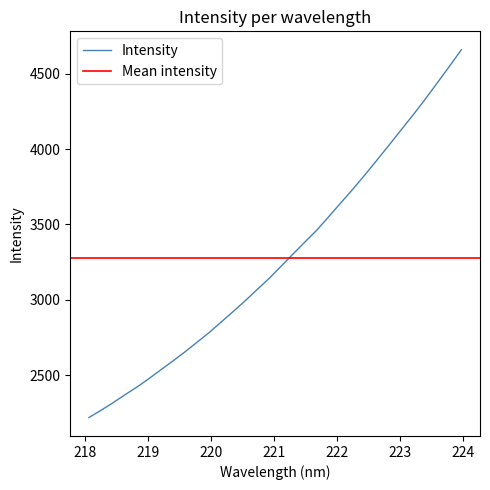

List the labels in order of value, largest first.

223.9802, 223.7895, 223.5987, 223.408, 223.2172, 223.0264, 222.8355, 222.6447, 222.4538, 222.263, 222.0721, 221.8812, 221.6902, 221.4993, 221.3083, 221.1174, 220.9264, 220.7354, 220.5444, 220.3533, 220.1623, 219.9712, 219.7801, 219.589, 219.3979, 219.2067, 219.0156, 218.8244, 218.6332, 218.442, 218.2508, 218.0596